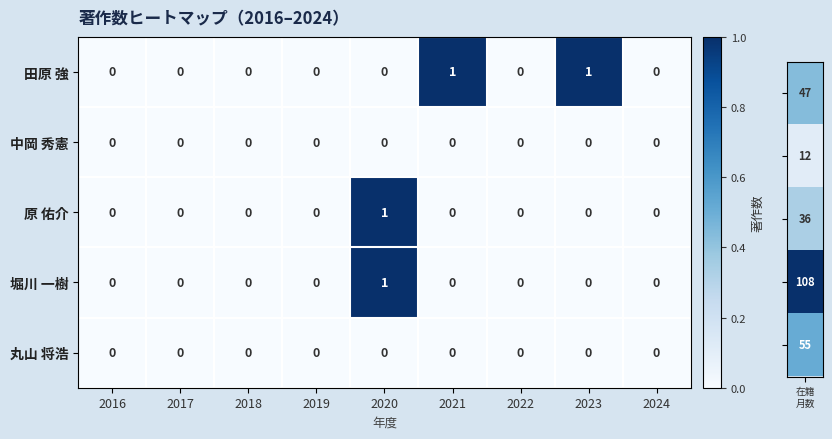

Which category has the highest value in the 原 佑介 series?

2020